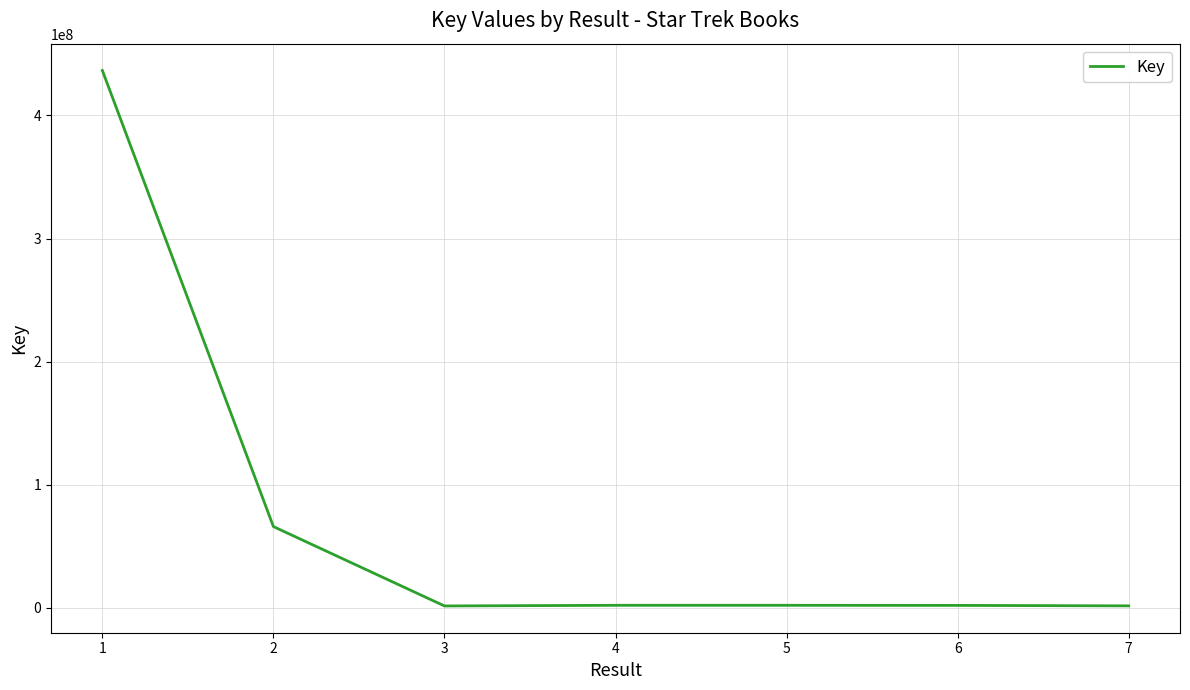

What value does the data have at 7?

1492579